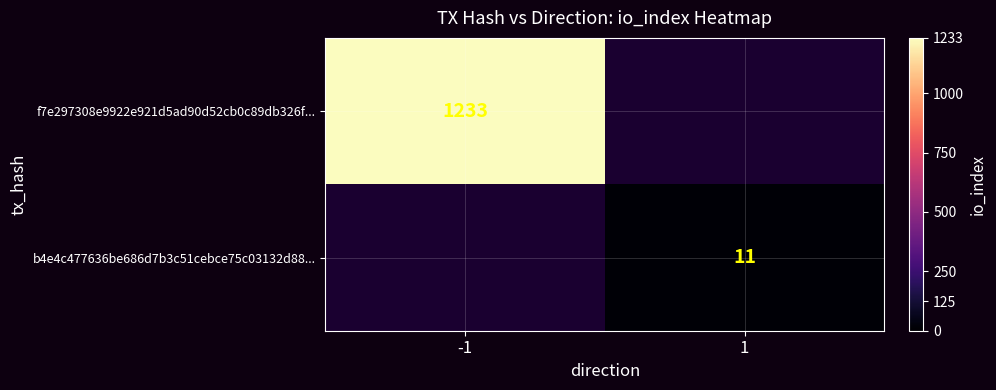

True or false: b4e4c477636be686d7b3c51cebce75c03132d88... has a value of 7 at 1.

False